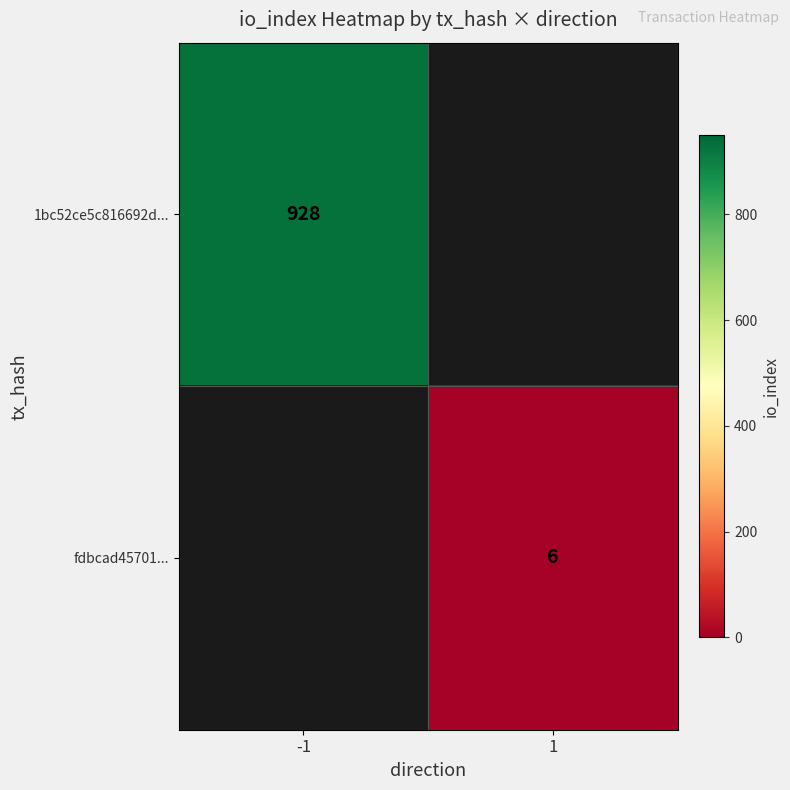

The fdbcad45701... series shows 6 at 1. True or false?

True